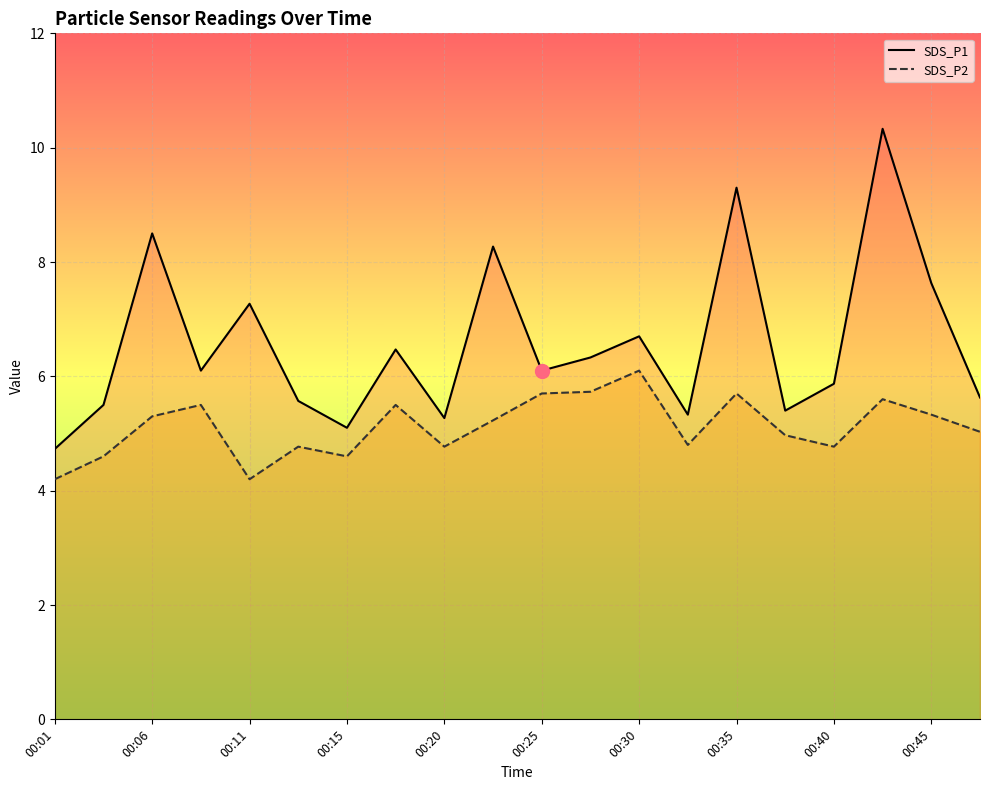

True or false: SDS_P2 and SDS_P1 intersect in this chart.

False